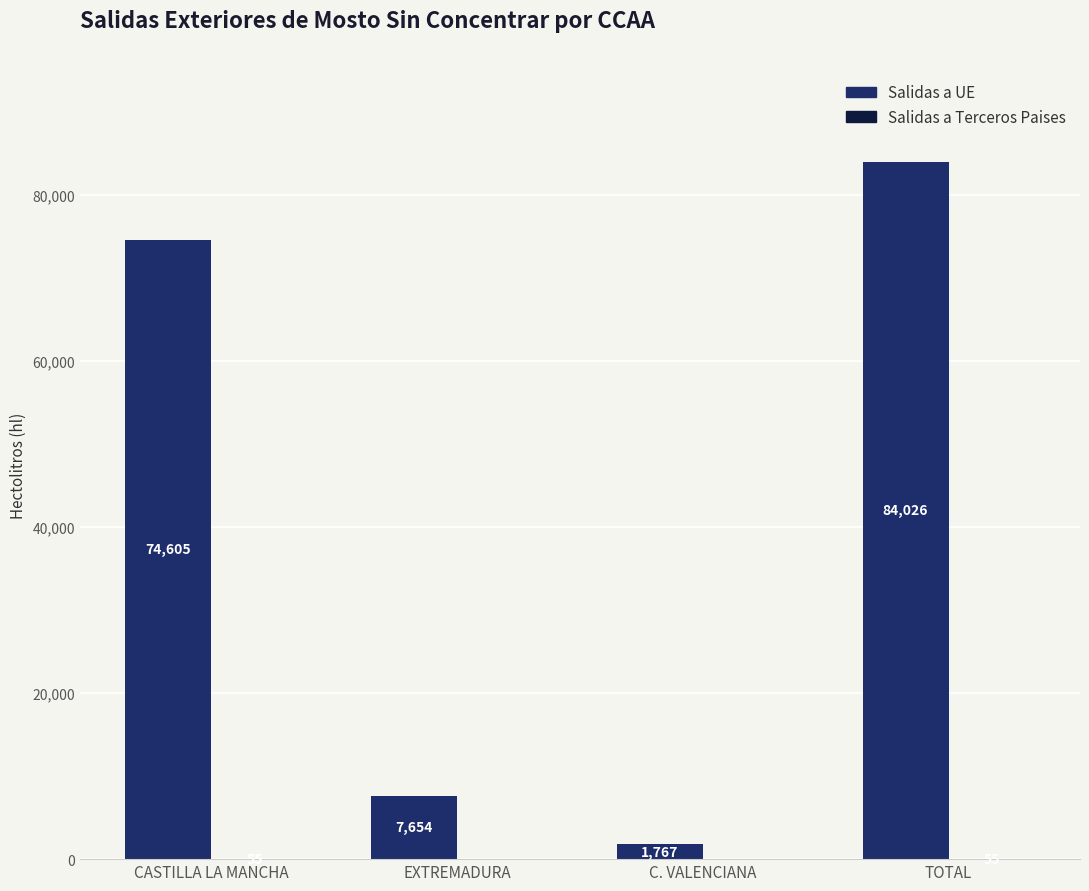

Count the number of categories in the chart.

4